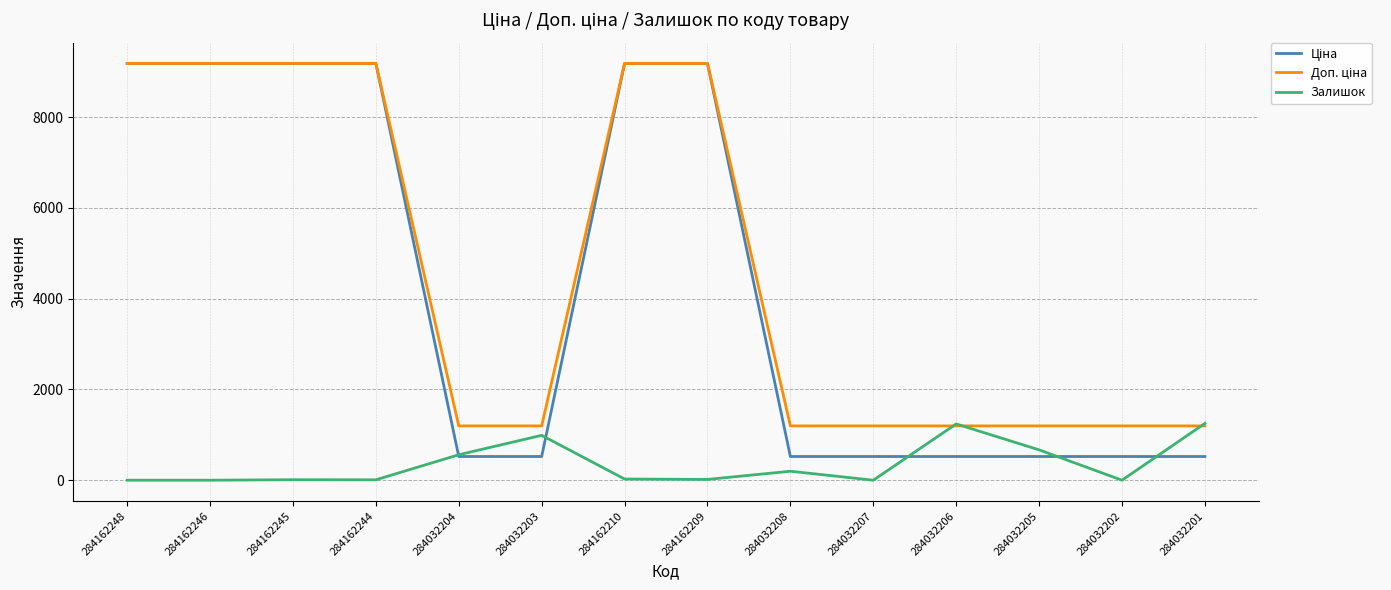

What is the maximum value shown in the chart?

9185.1